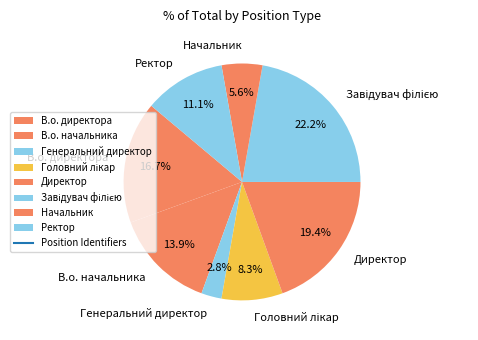

Is the sum of Генеральний директор and Директор greater than half?

No